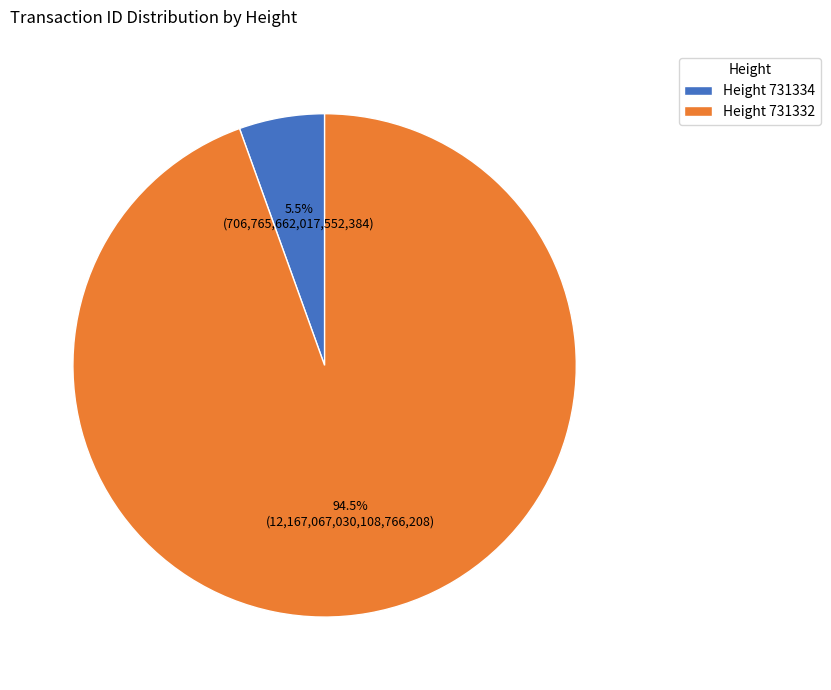

What is the total percentage of Height 731332 and Height 731334?

100.0%